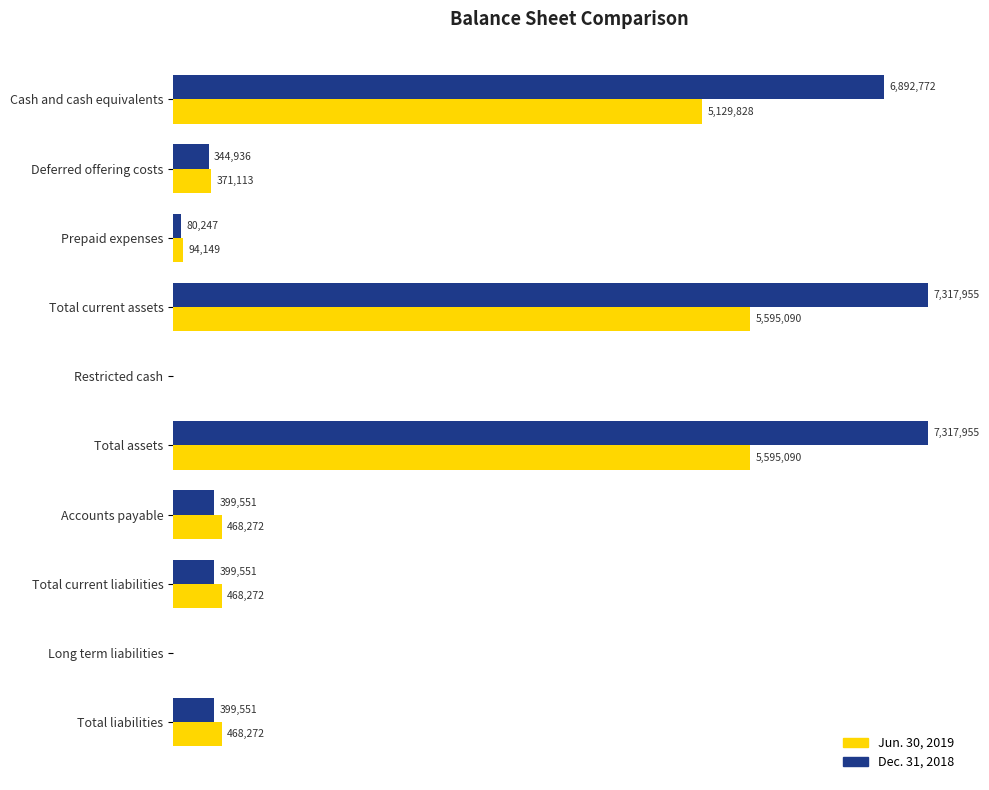

What are all the series names shown in the legend?

Jun. 30, 2019, Dec. 31, 2018